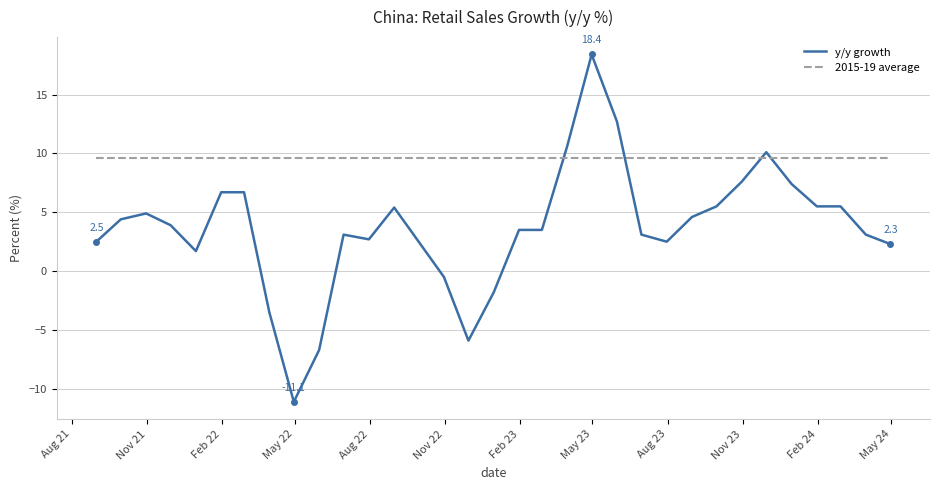

Which series has the largest range (max minus min)?

y/y growth